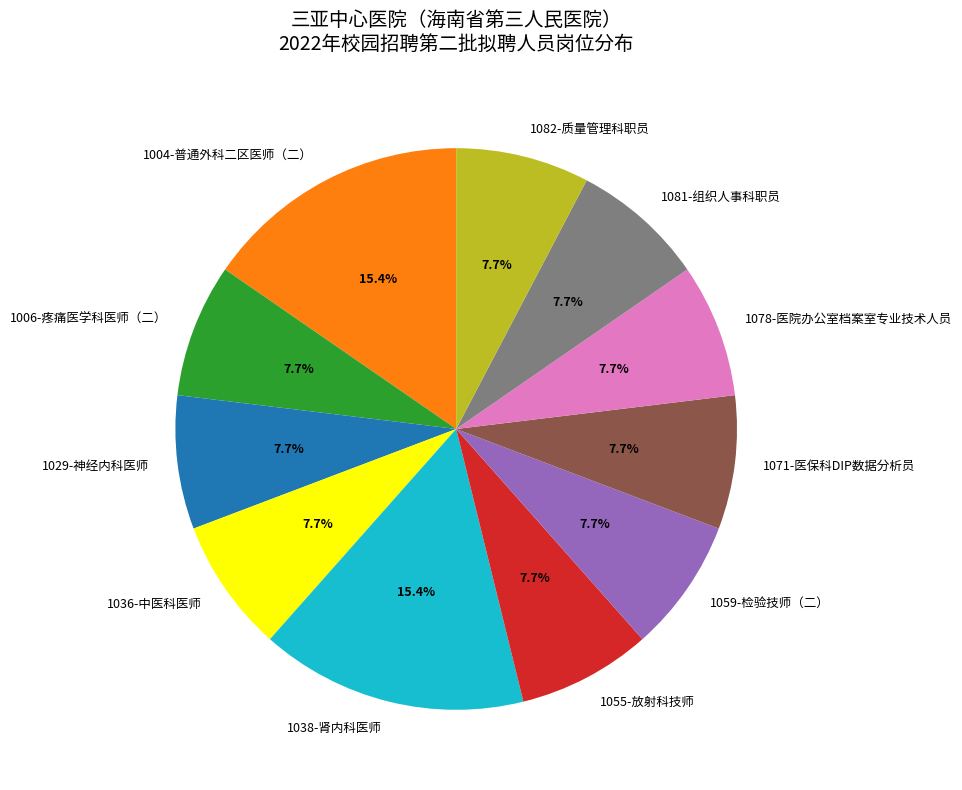

Does 1006-疼痛医学科医师（二） account for over 50% of the chart?

No